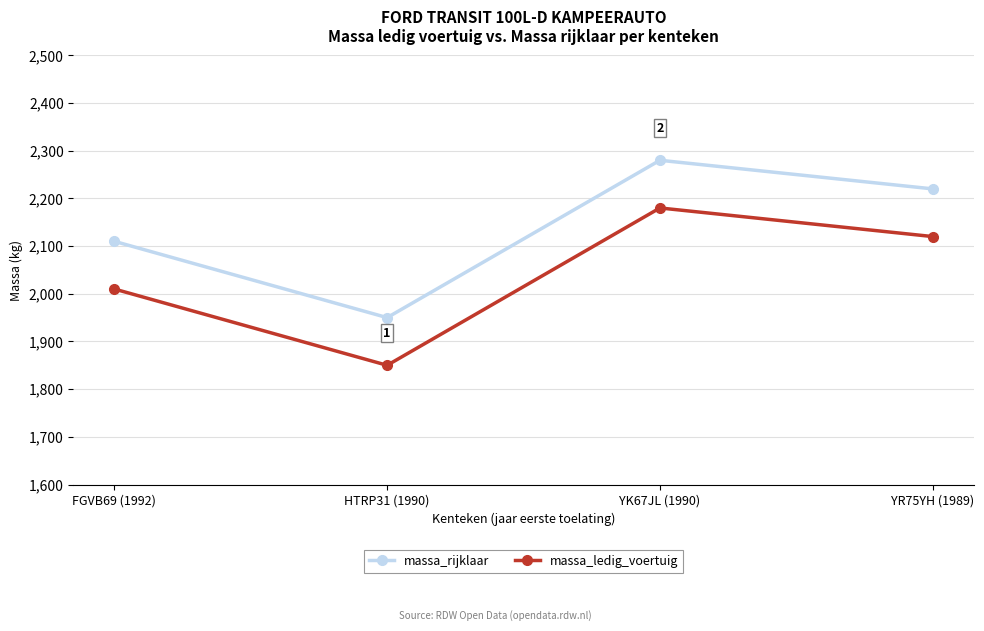

Reading left to right, what are all the values shown in this chart?

massa_rijklaar: 2110	1950	2280	2220
massa_ledig_voertuig: 2010	1850	2180	2120